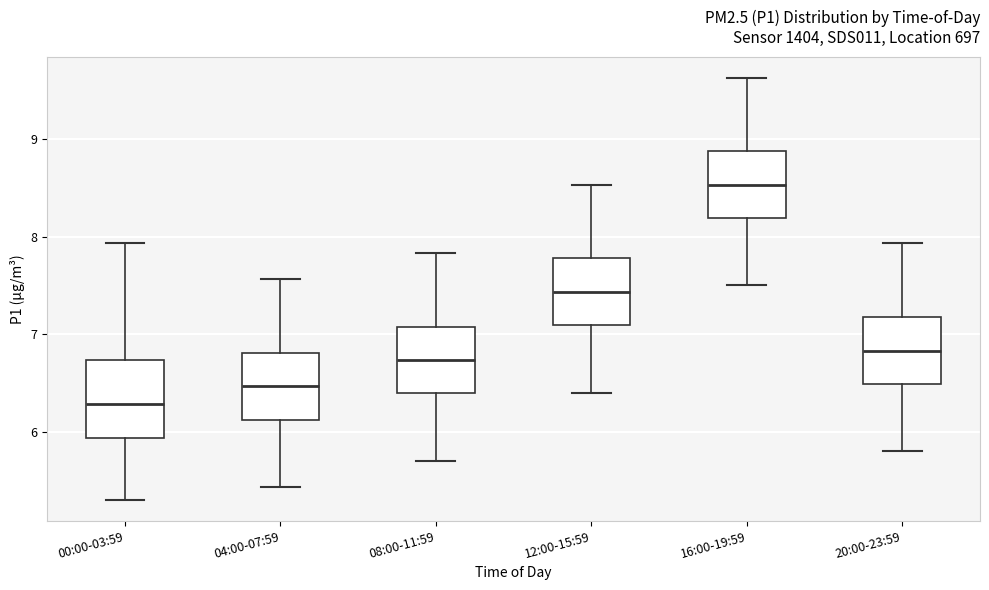

Which box's median line is the highest?

16:00-19:59